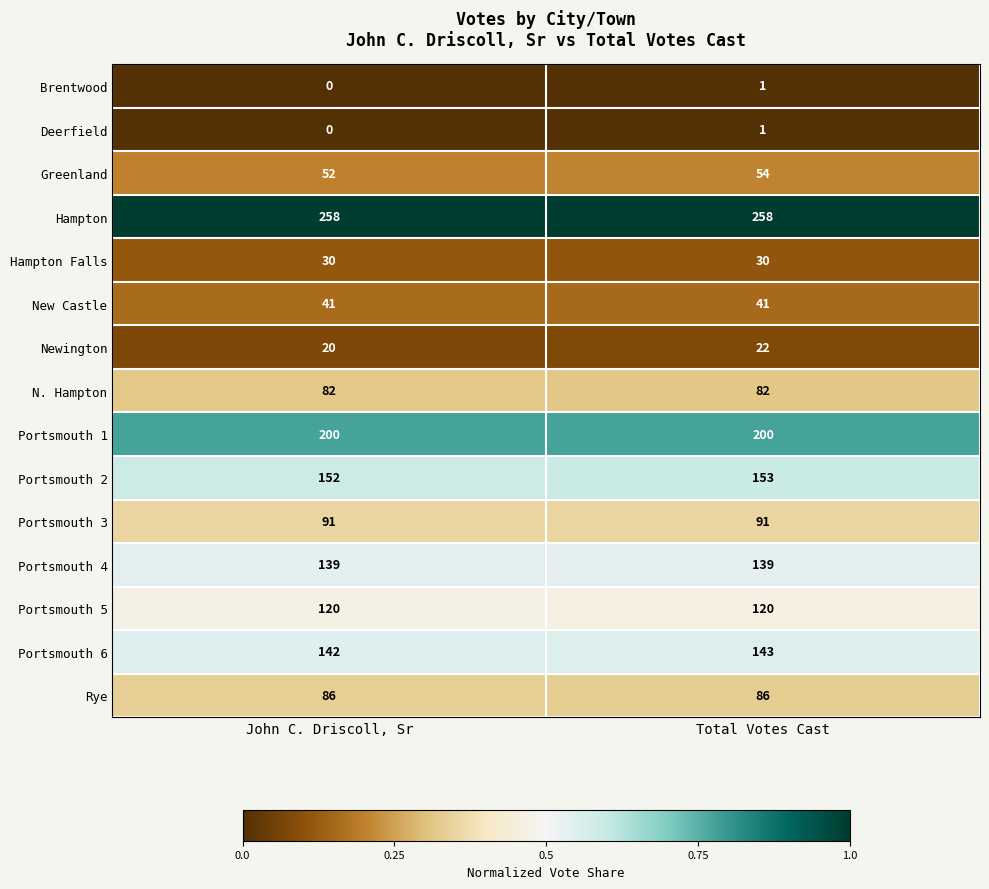

Reading left to right, list all the values displayed in this chart.

Brentwood: 0	1
Deerfield: 0	1
Greenland: 52	54
Hampton: 258	258
Hampton Falls: 30	30
New Castle: 41	41
Newington: 20	22
N. Hampton: 82	82
Portsmouth 1: 200	200
Portsmouth 2: 152	153
Portsmouth 3: 91	91
Portsmouth 4: 139	139
Portsmouth 5: 120	120
Portsmouth 6: 142	143
Rye: 86	86